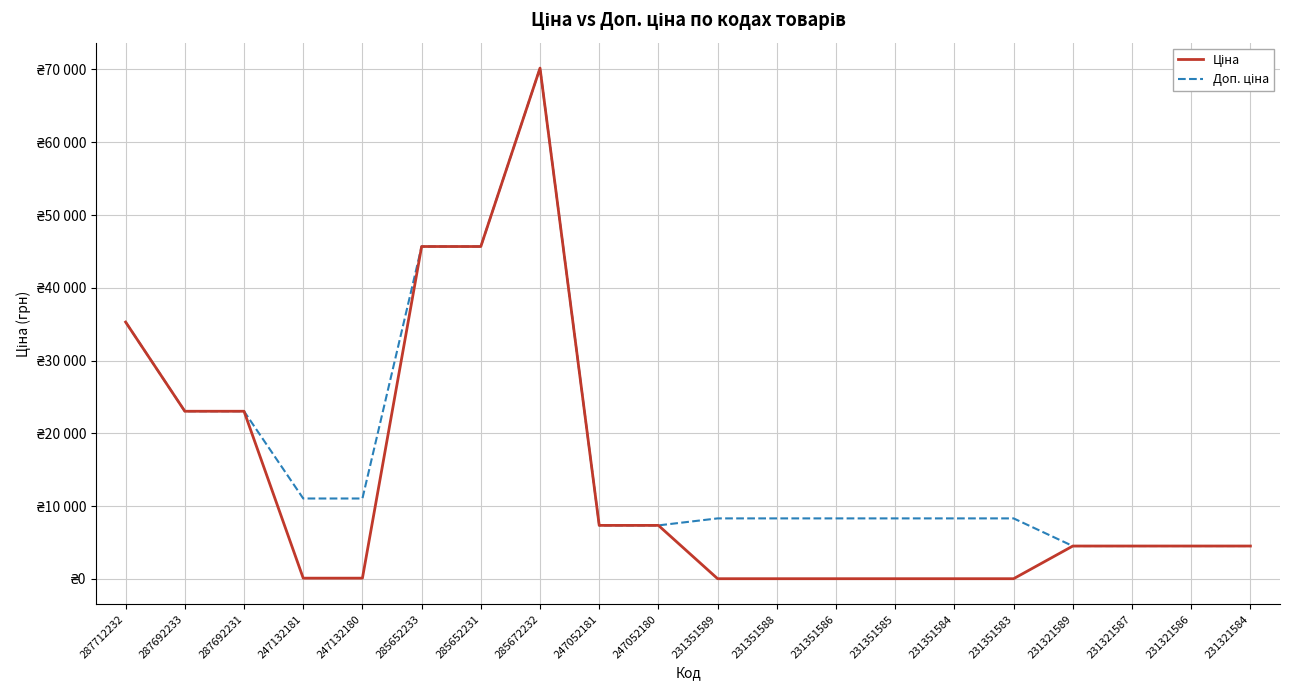

What is the difference between the highest and lowest values at 231351589?

8285.0